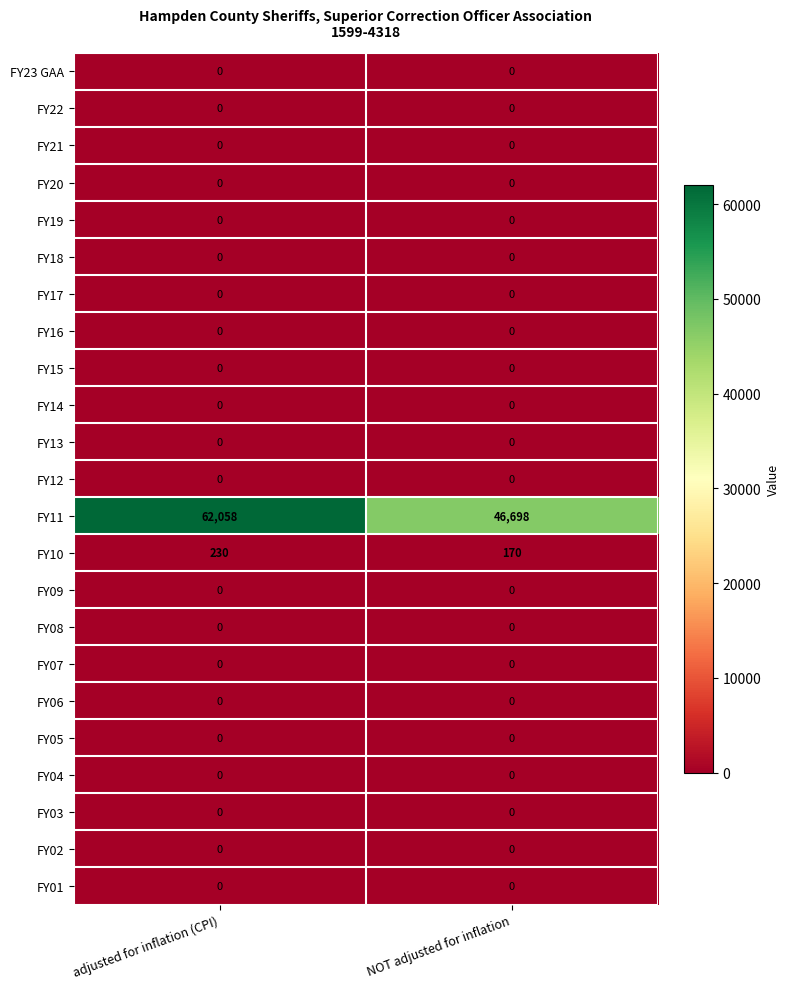

What is the greatest value displayed?

62058